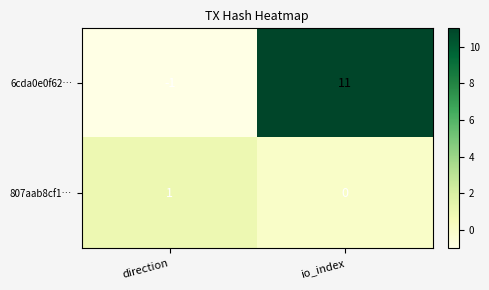

True or false: 807aab8cf1… has a value of 0 at io_index.

True